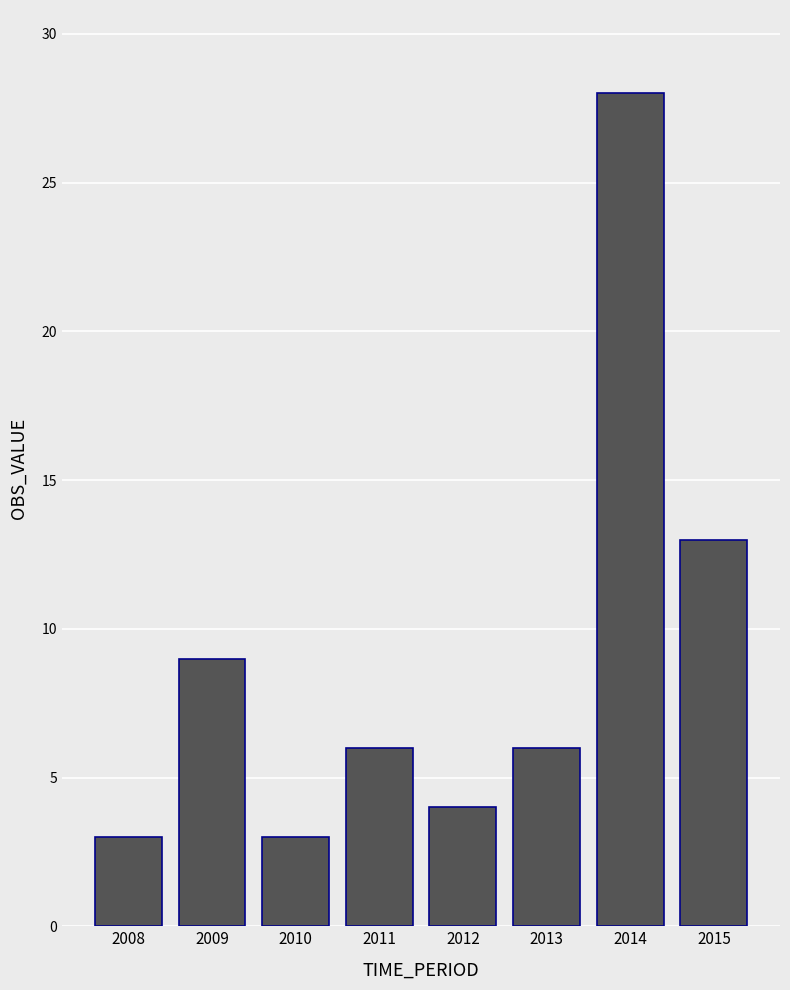

How many categories are shown in the chart?

8